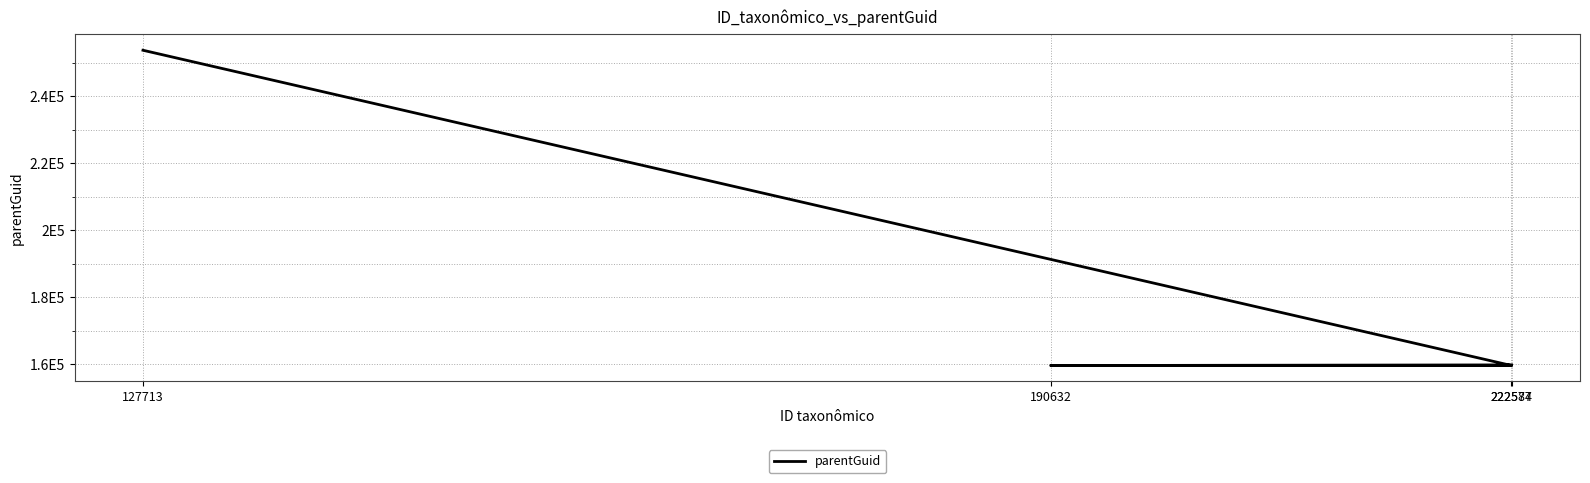

How many interior local valleys (lower than both neighbors) does the data have?

1